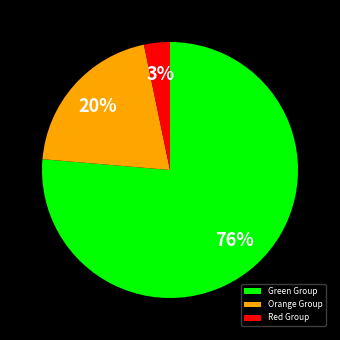

Combined, do Green Group and Orange Group account for over 50%?

Yes